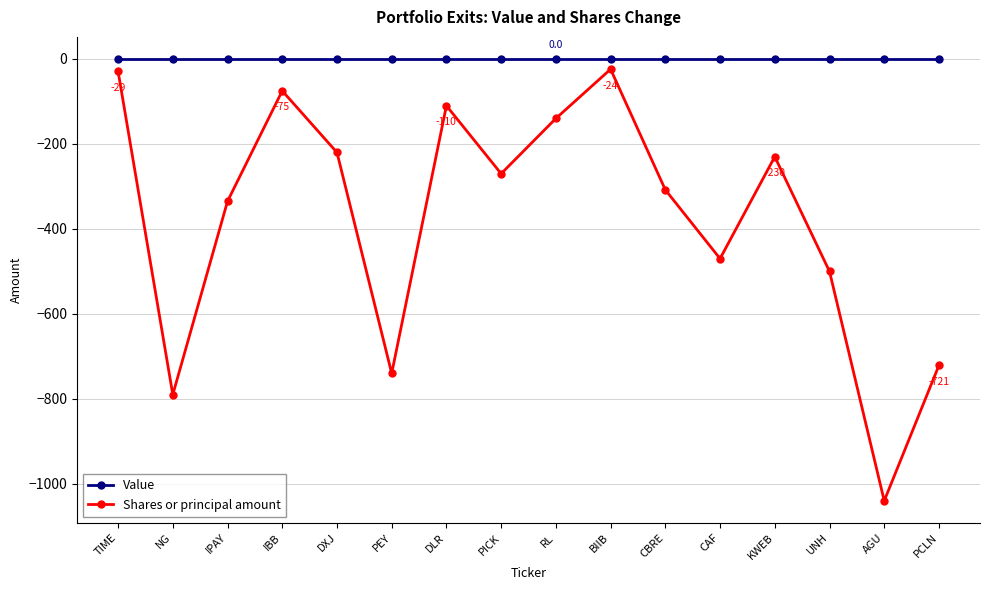

What is the label of the 1st point from the right?

PCLN